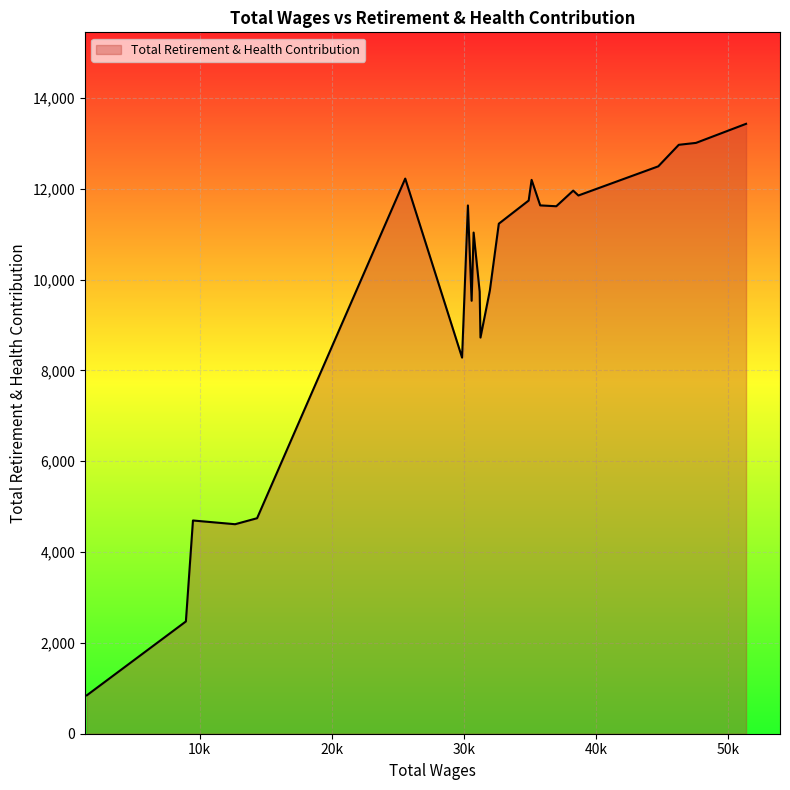

What is the minimum value shown in the chart?

846